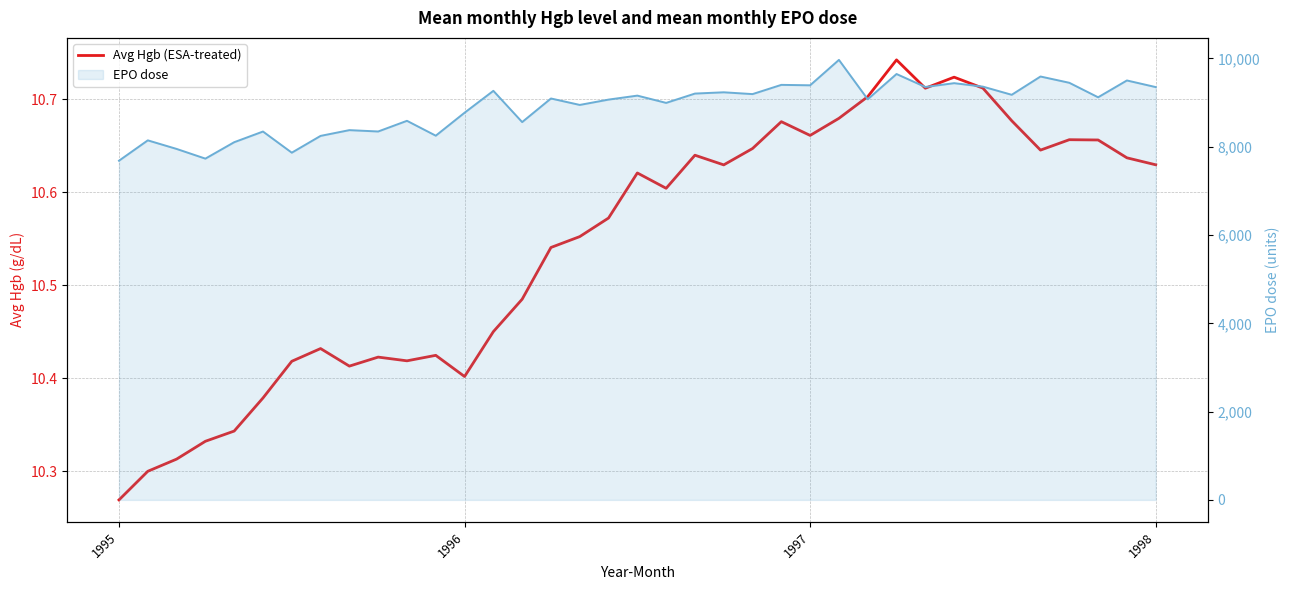

How many lines are shown in the chart?

1